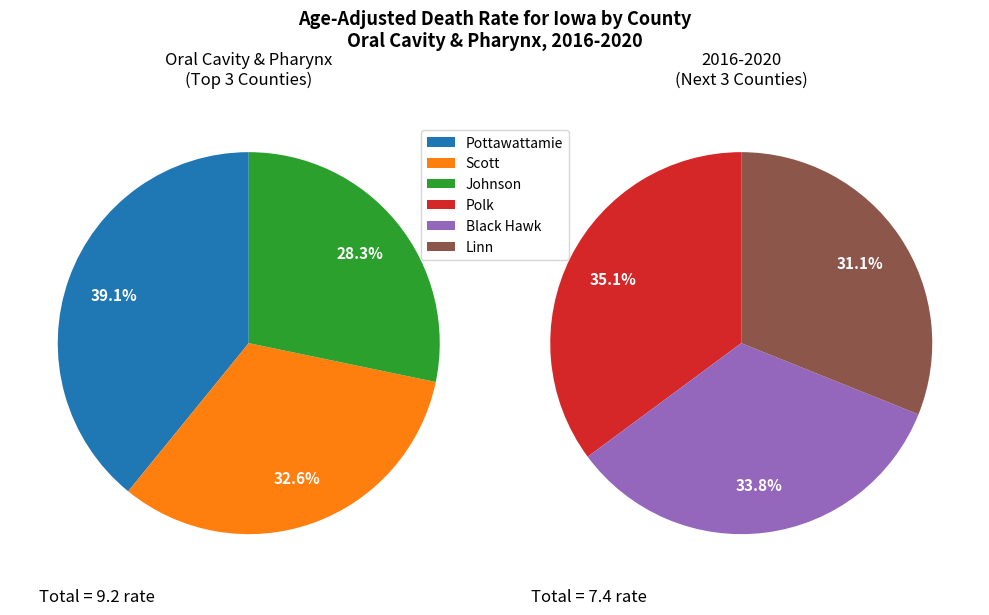

Combined, do Polk County and Black Hawk County account for over 50%?

No